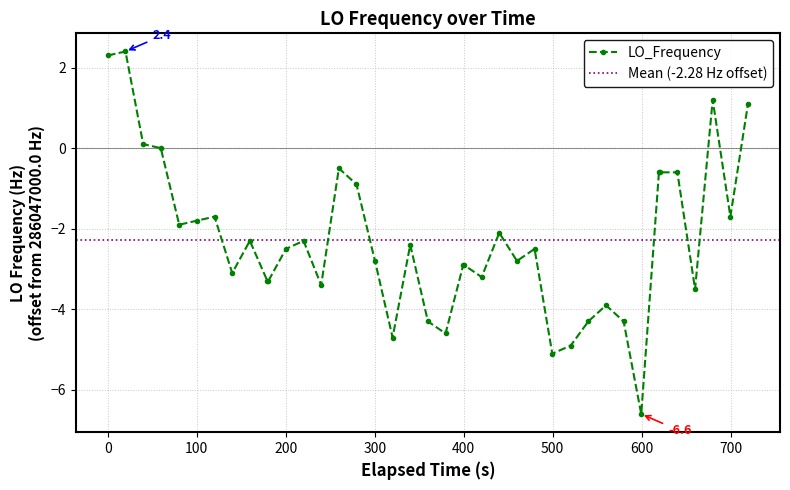

How many lines are shown in the chart?

1